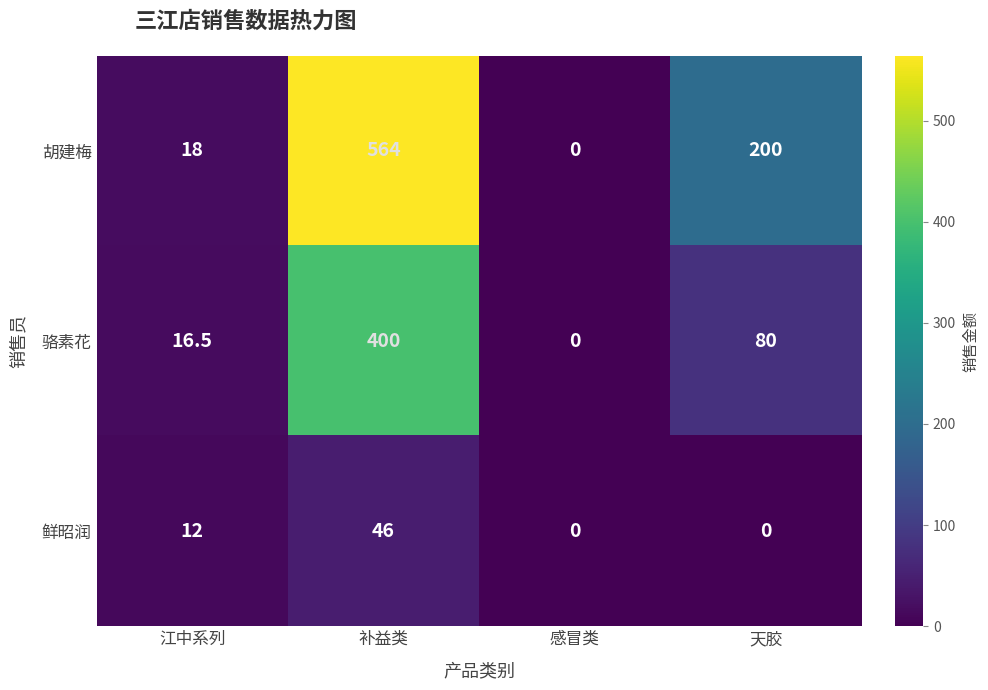

Rank the series by their maximum value, from lowest to highest.

鲜昭润, 骆素花, 胡建梅